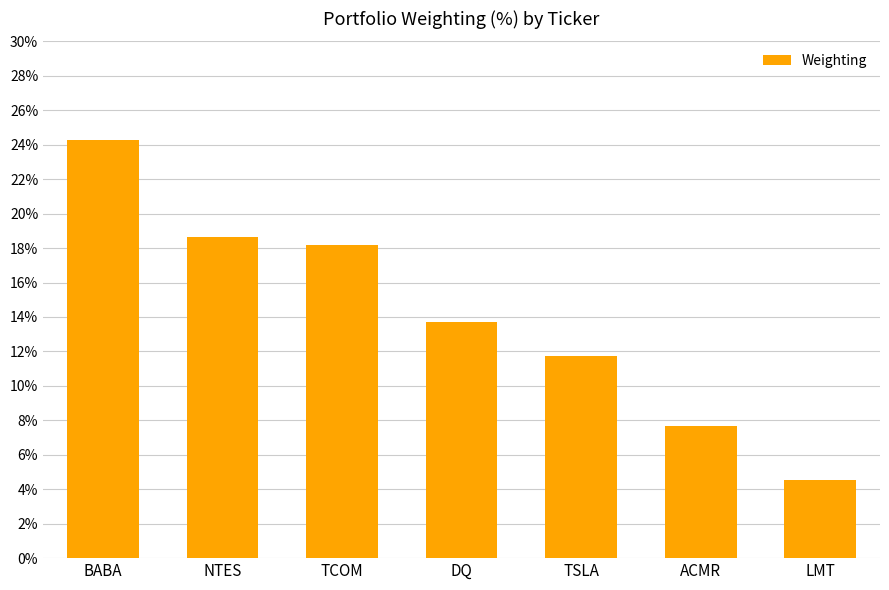

What is the sum of the values at NTES and ACMR?

26.3